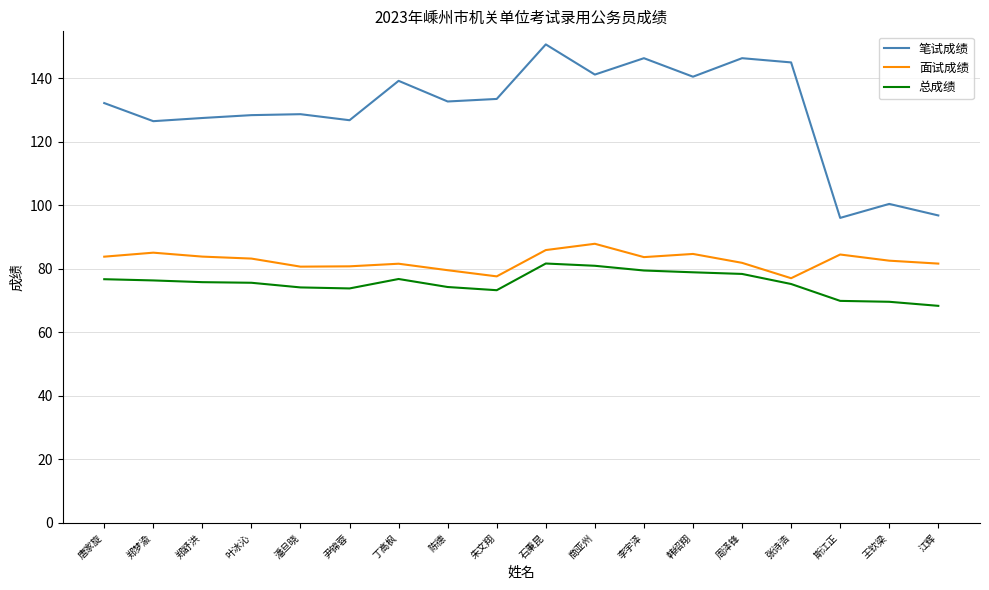

List the series in order of their peak value, lowest first.

总成绩, 面试成绩, 笔试成绩